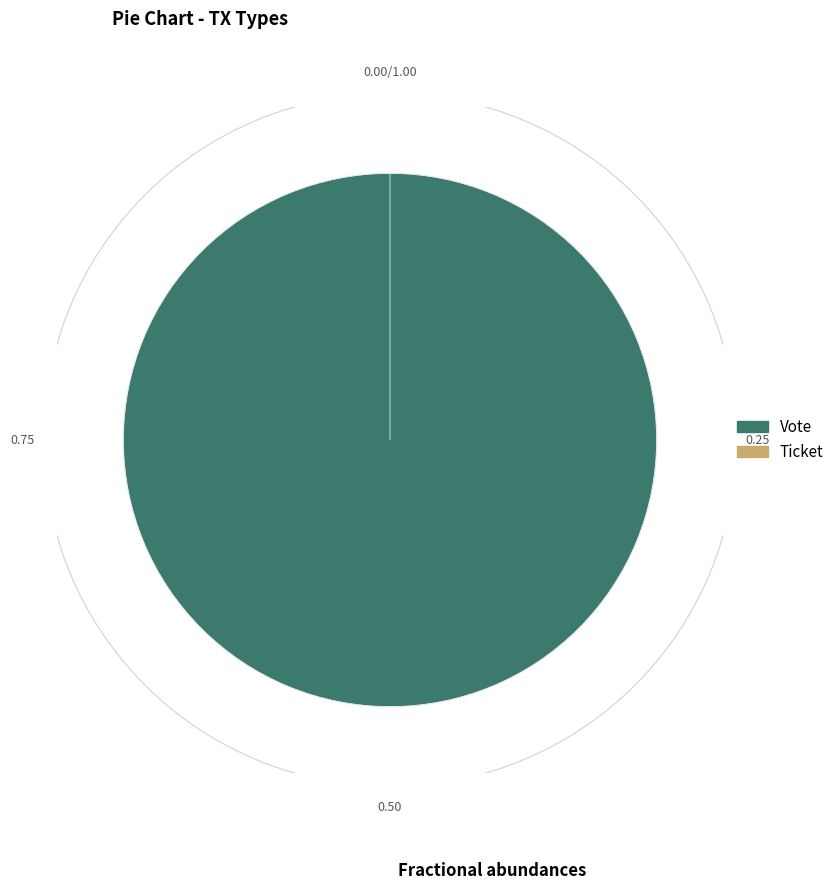

Is the sum of Ticket and Vote greater than half?

Yes